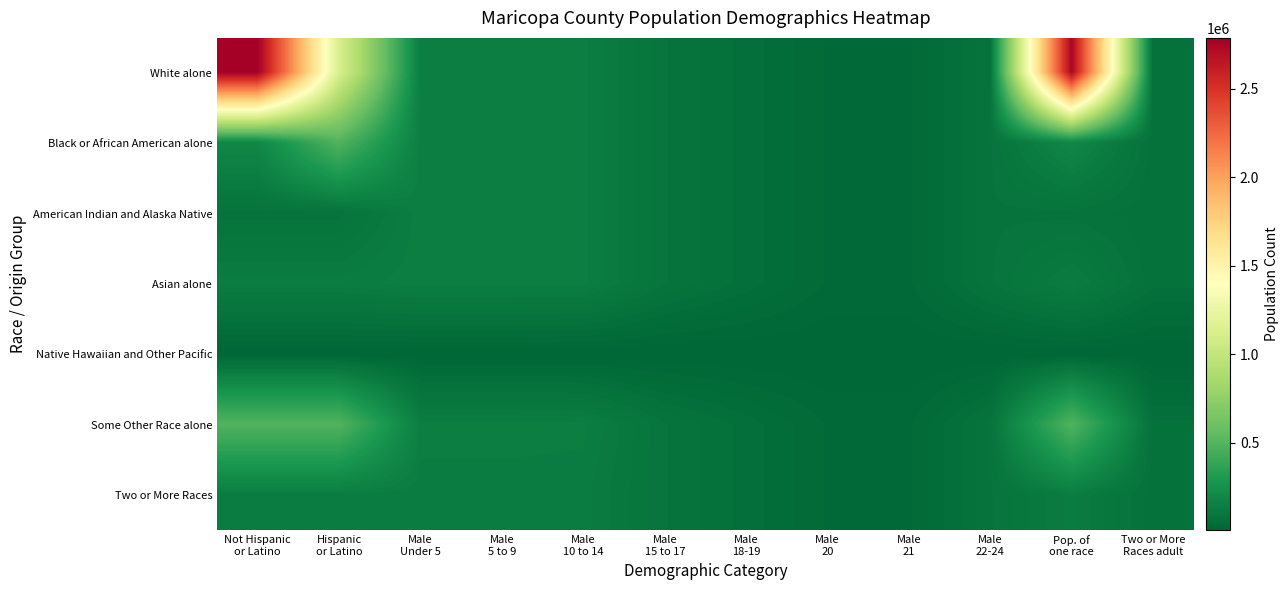

At Male 20, list the series in order from largest to smallest.

White alone, Black or African American alone, American Indian and Alaska Native, Asian alone, Some Other Race alone, Two or More Races, Native Hawaiian and Other Pacific